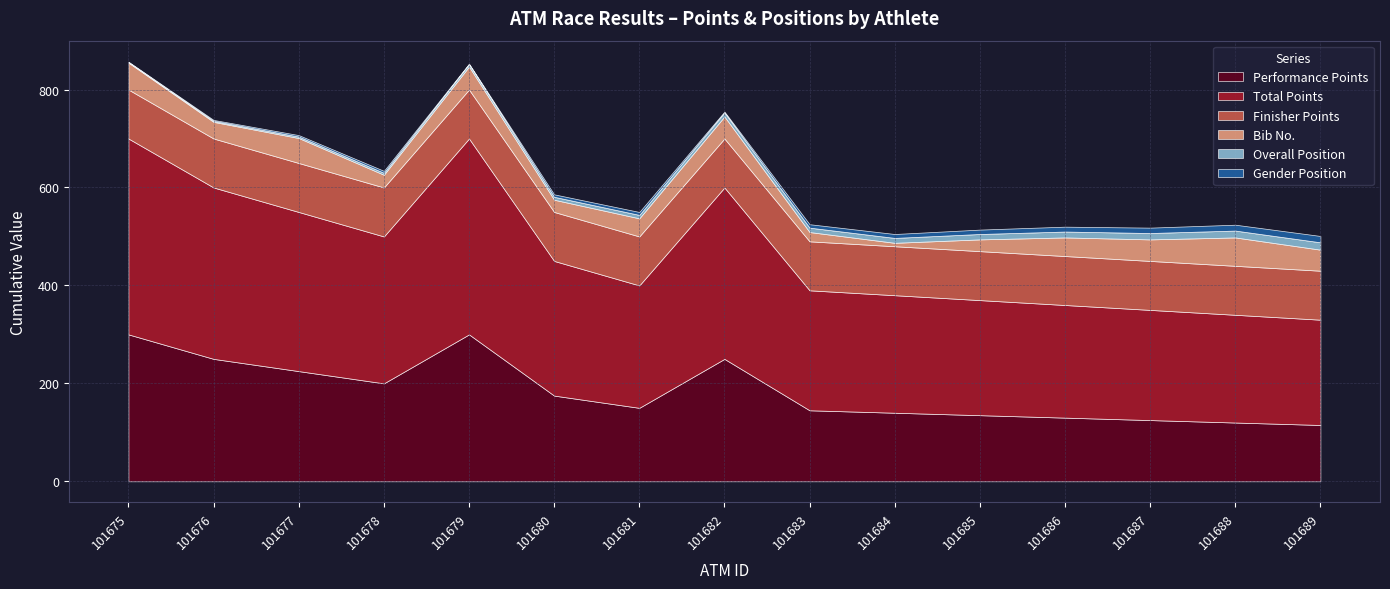

Which category has the lowest value across all series?

101675